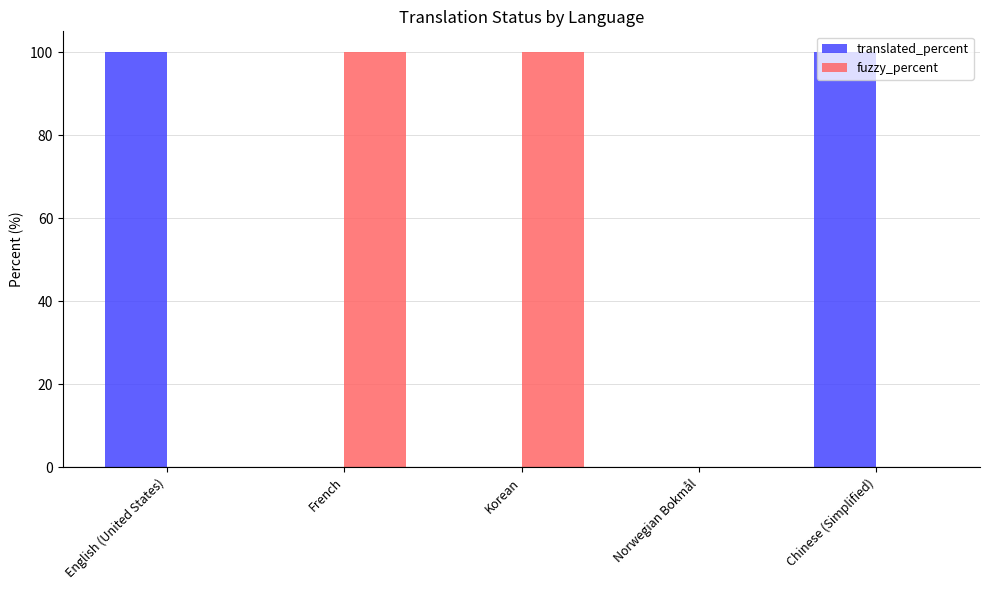

Is the value of translated_percent at Chinese (Simplified) greater than the value of fuzzy_percent at Chinese (Simplified)?

Yes